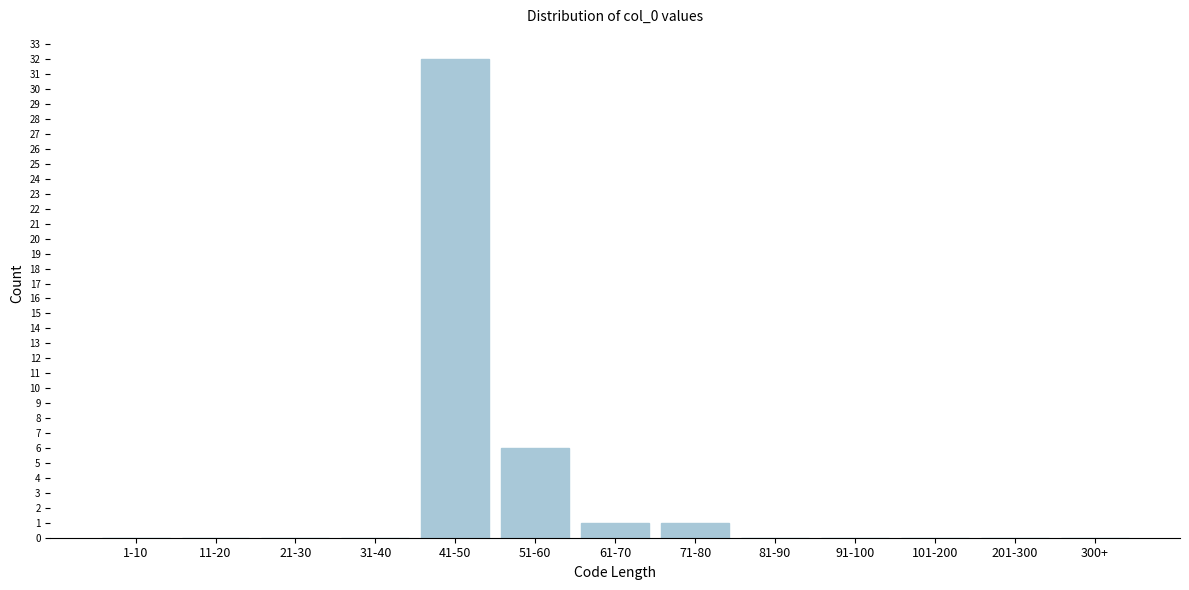

Reading right to left, extract all data points from this chart.

300+=0	201-300=0	101-200=0	91-100=0	81-90=0	71-80=1	61-70=1	51-60=6	41-50=32	31-40=0	21-30=0	11-20=0	1-10=0